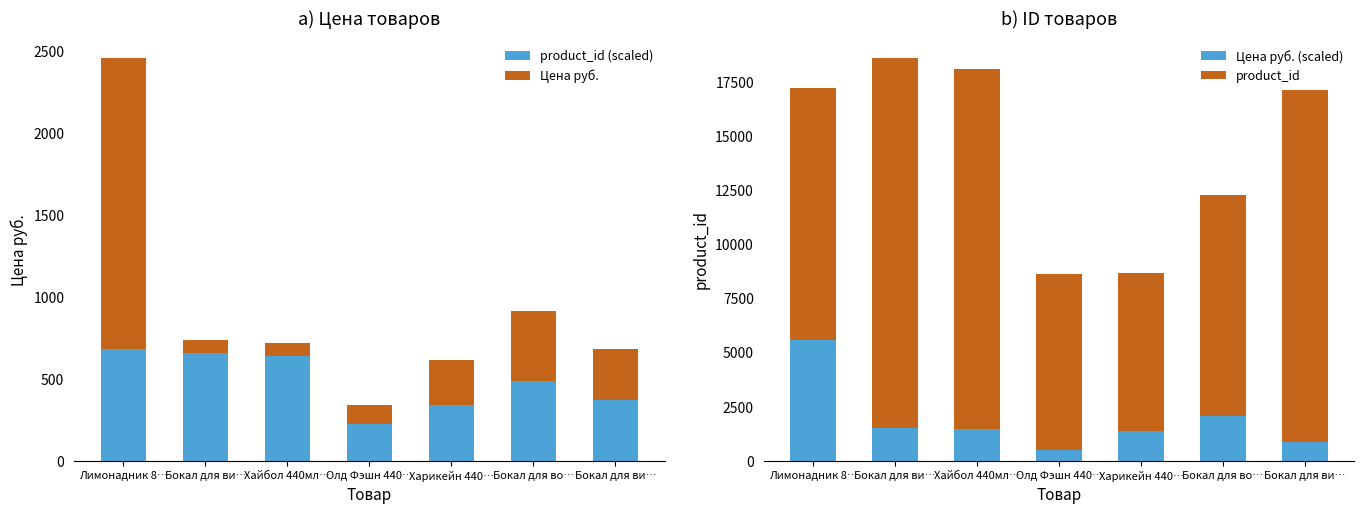

At which label is product_id (scaled) closest to 540?

Бокал для во…